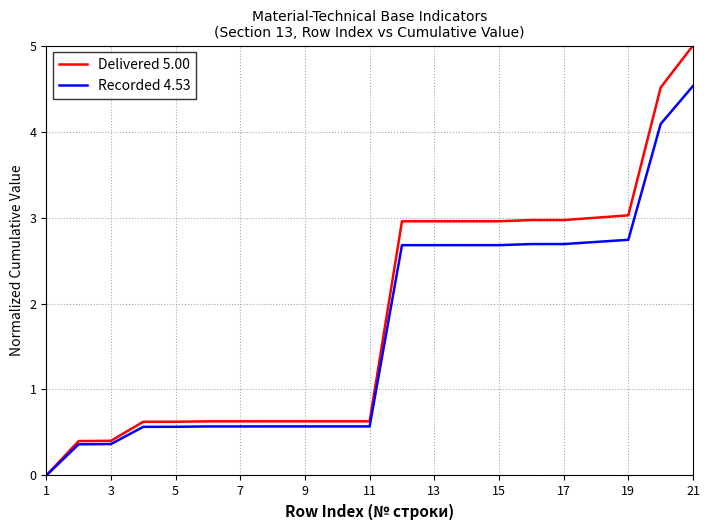

Which series has the largest range (max minus min)?

Delivered 5.00